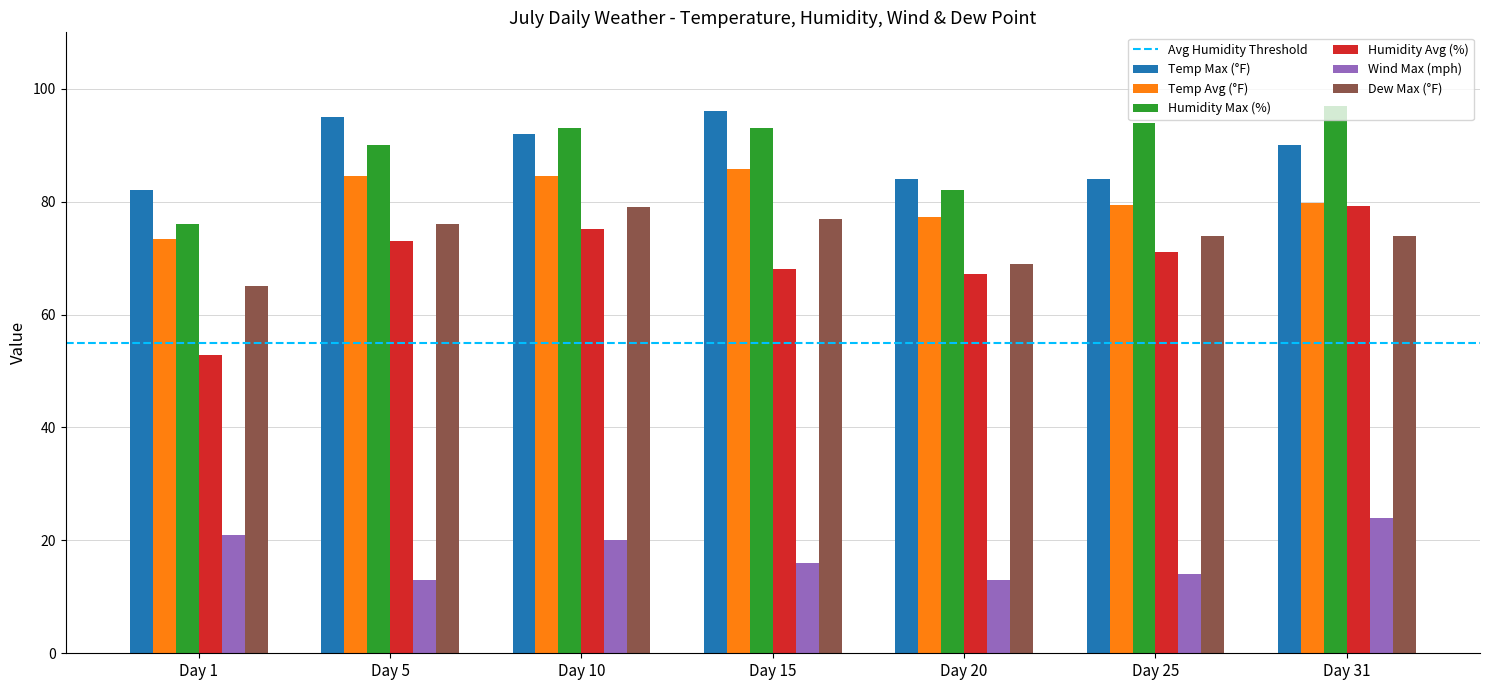

Which series has the widest spread of values?

Humidity Avg (%)